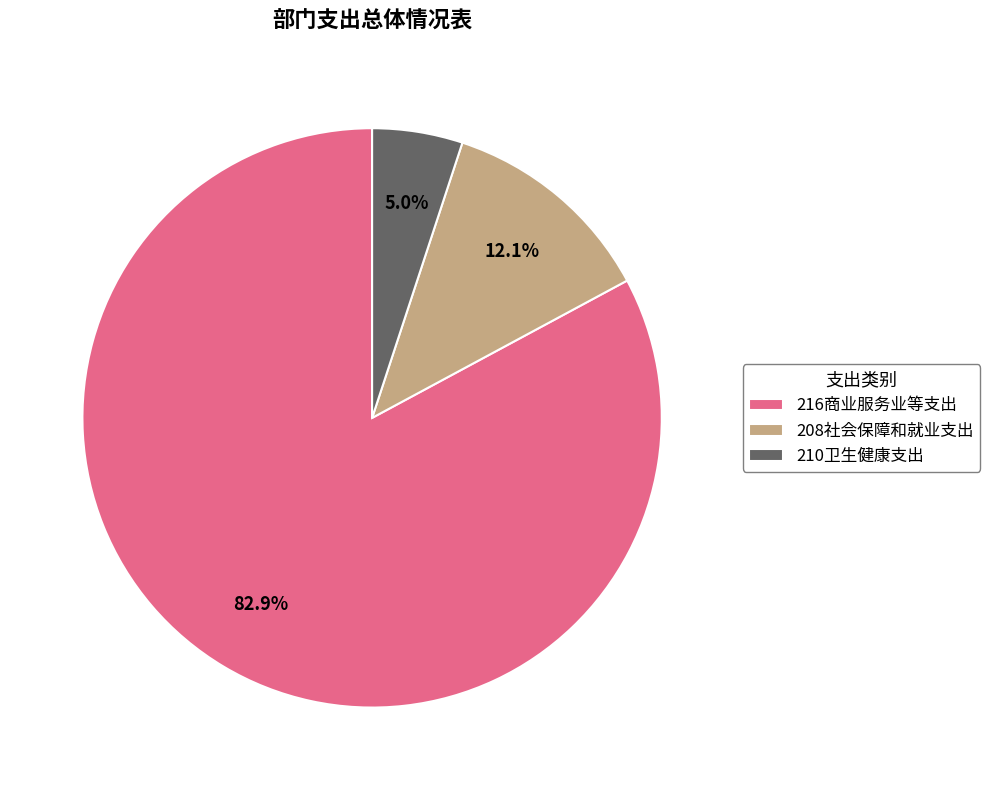

The 210卫生健康支出 slice represents 5% of the pie. True or false?

True